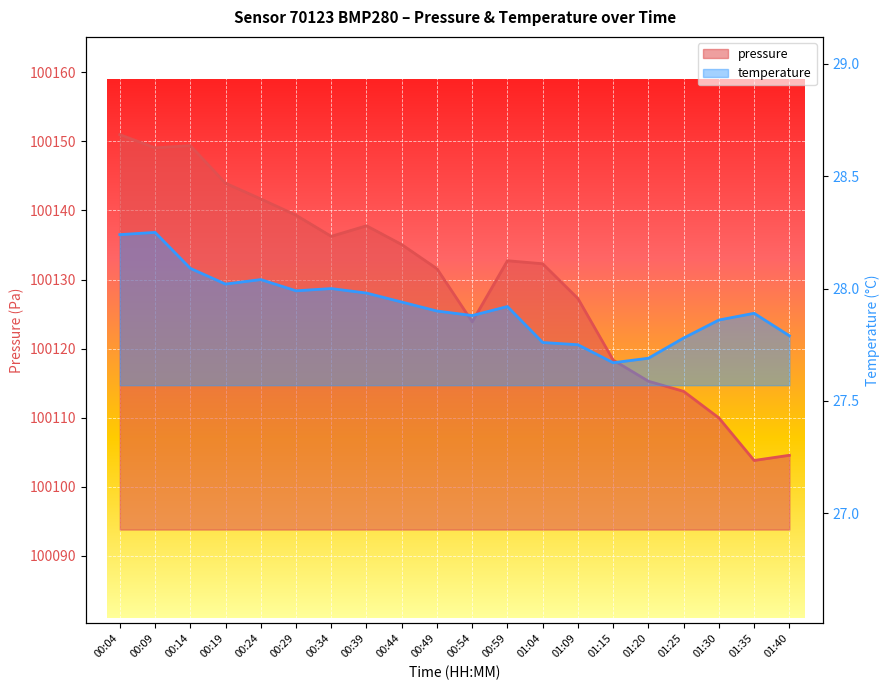

Which series has the largest total across all categories?

pressure